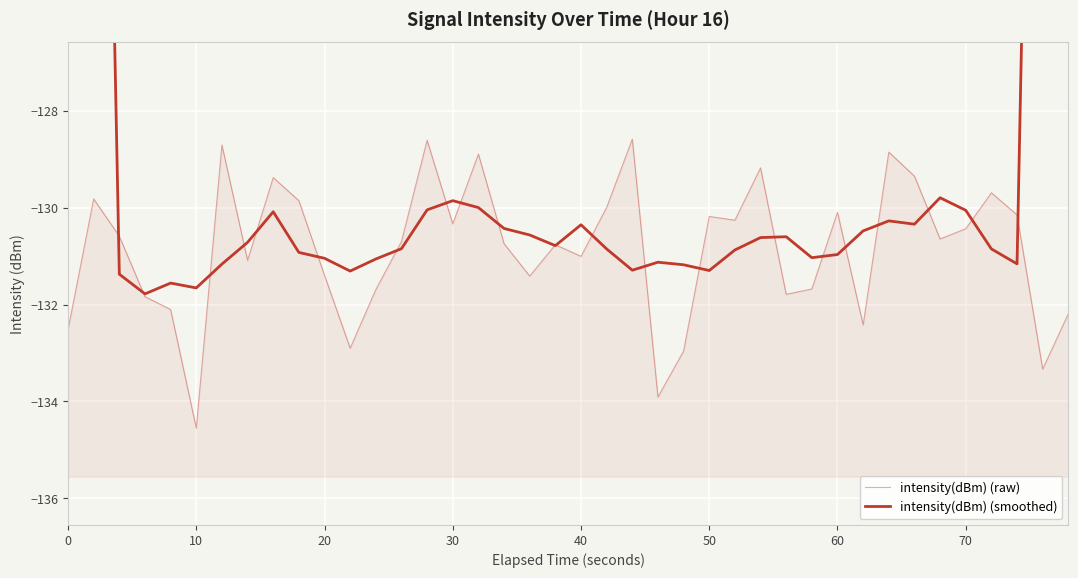

Does the chart display data point markers on the line(s)?

No